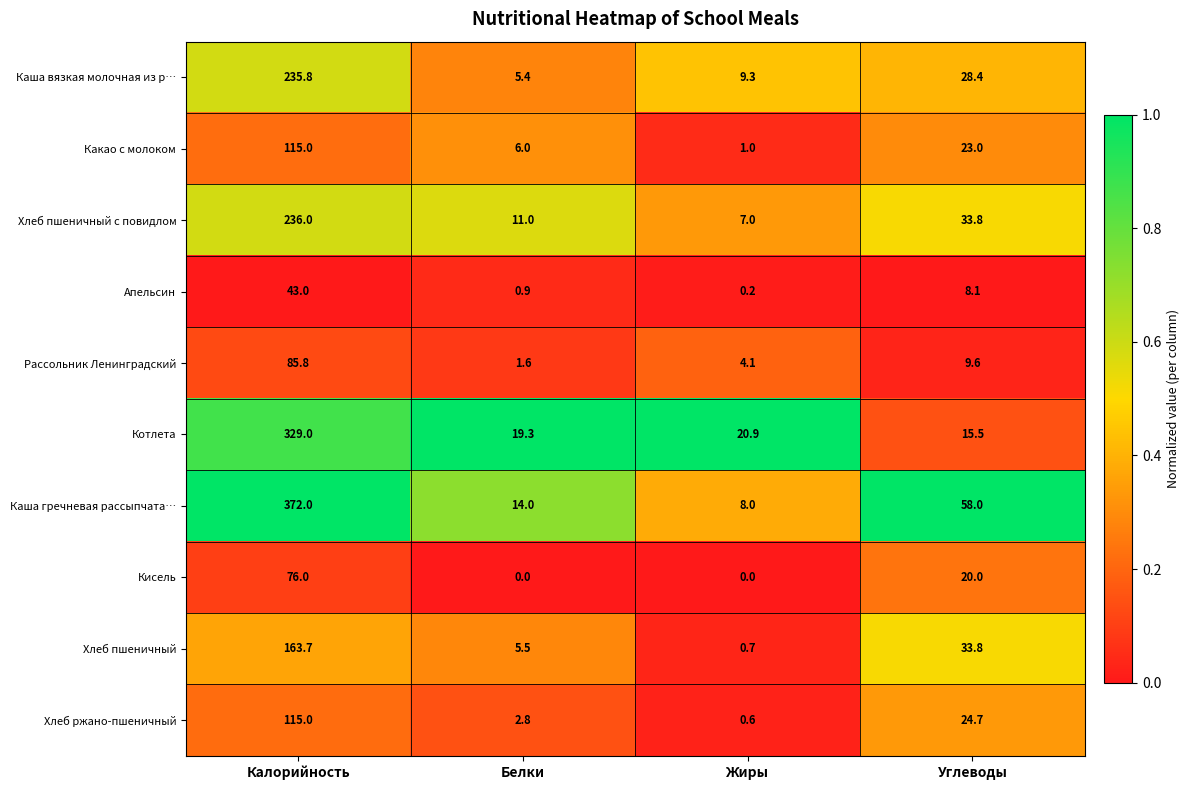

Rank the series at Жиры from highest to lowest value.

Котлета, Каша вязкая молочная из р…, Каша гречневая рассыпчата…, Хлеб пшеничный с повидлом, Рассольник Ленинградский, Какао с молоком, Хлеб пшеничный, Хлеб ржано-пшеничный, Апельсин, Кисель